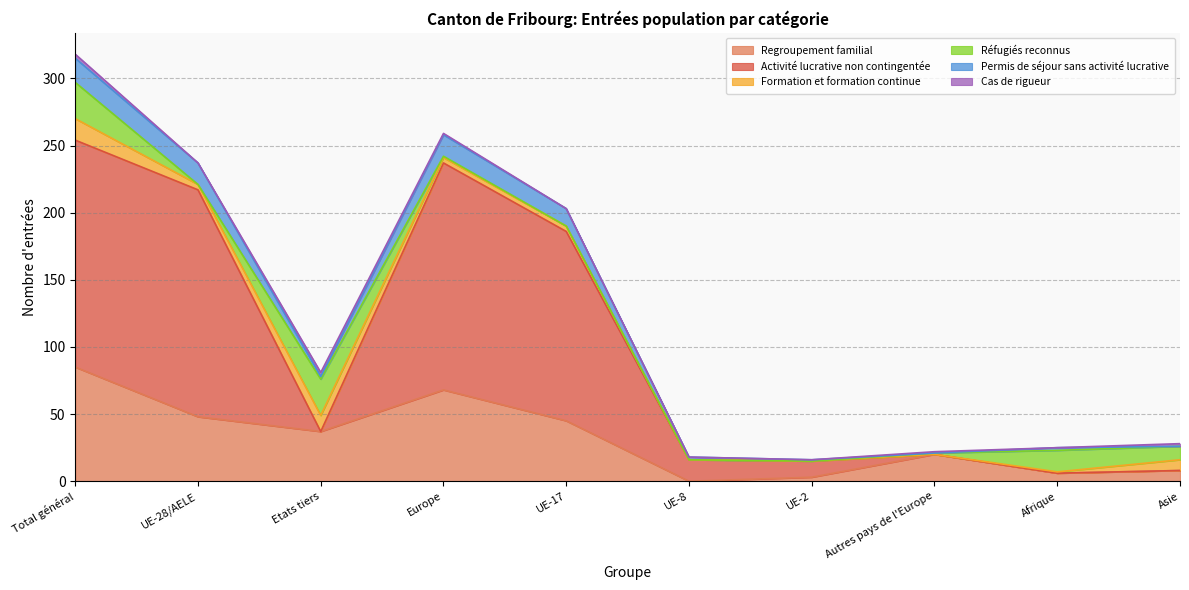

At which label does Regroupement familial reach its peak?

Total général